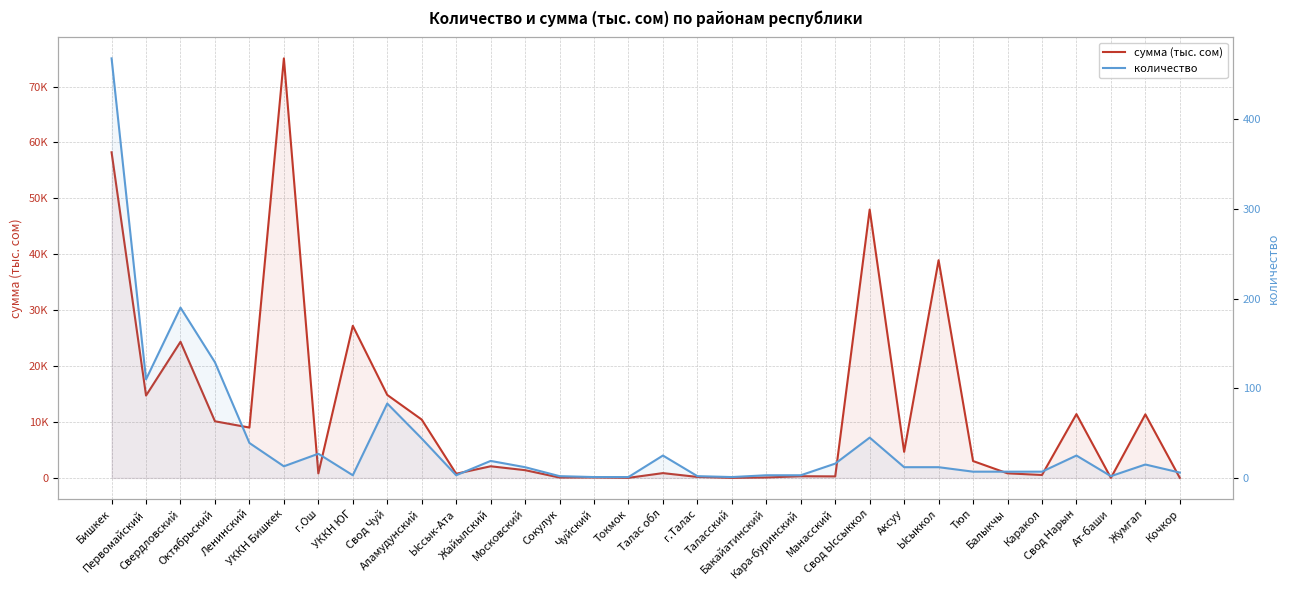

What is the highest value of the сумма (тыс. сом) series?

75041.9